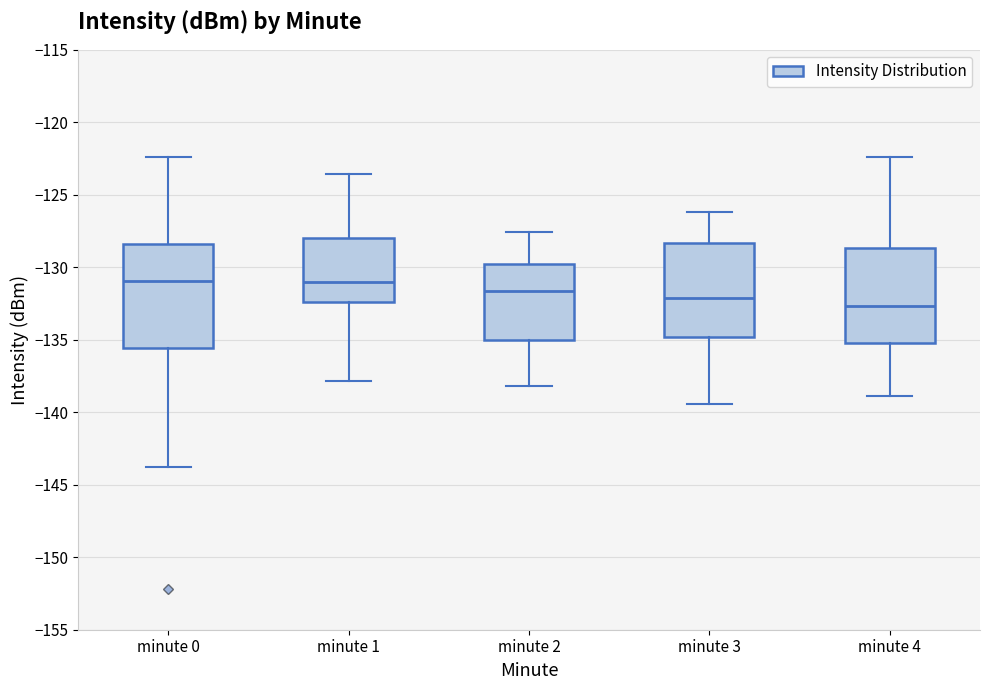

Comparing the boxes themselves (not the whiskers), which one is the tallest?

minute 0